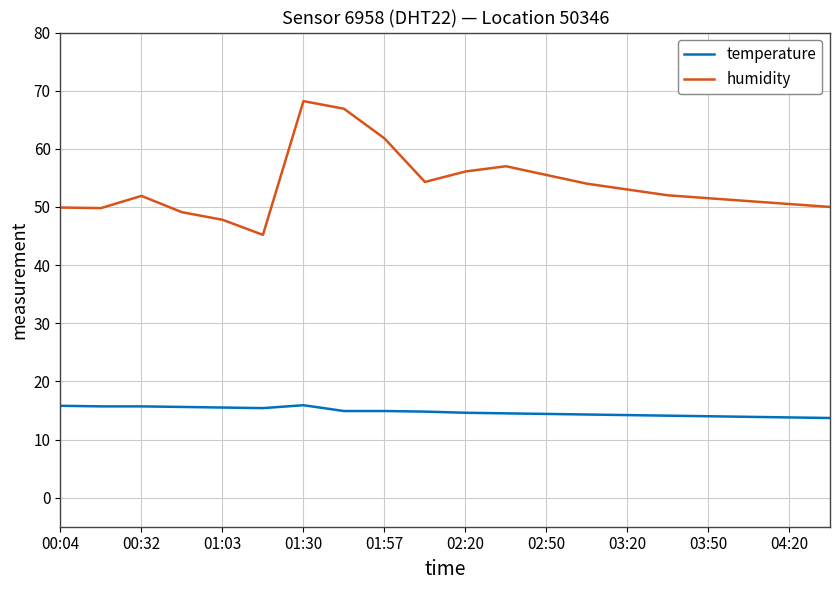

List the series in order of their peak value, highest first.

humidity, temperature